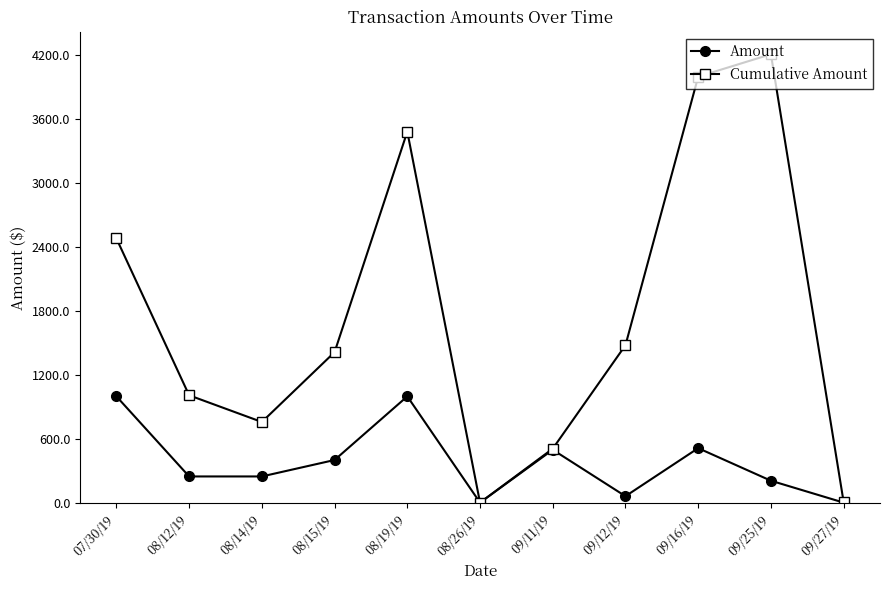

How many series are shown in this chart?

2